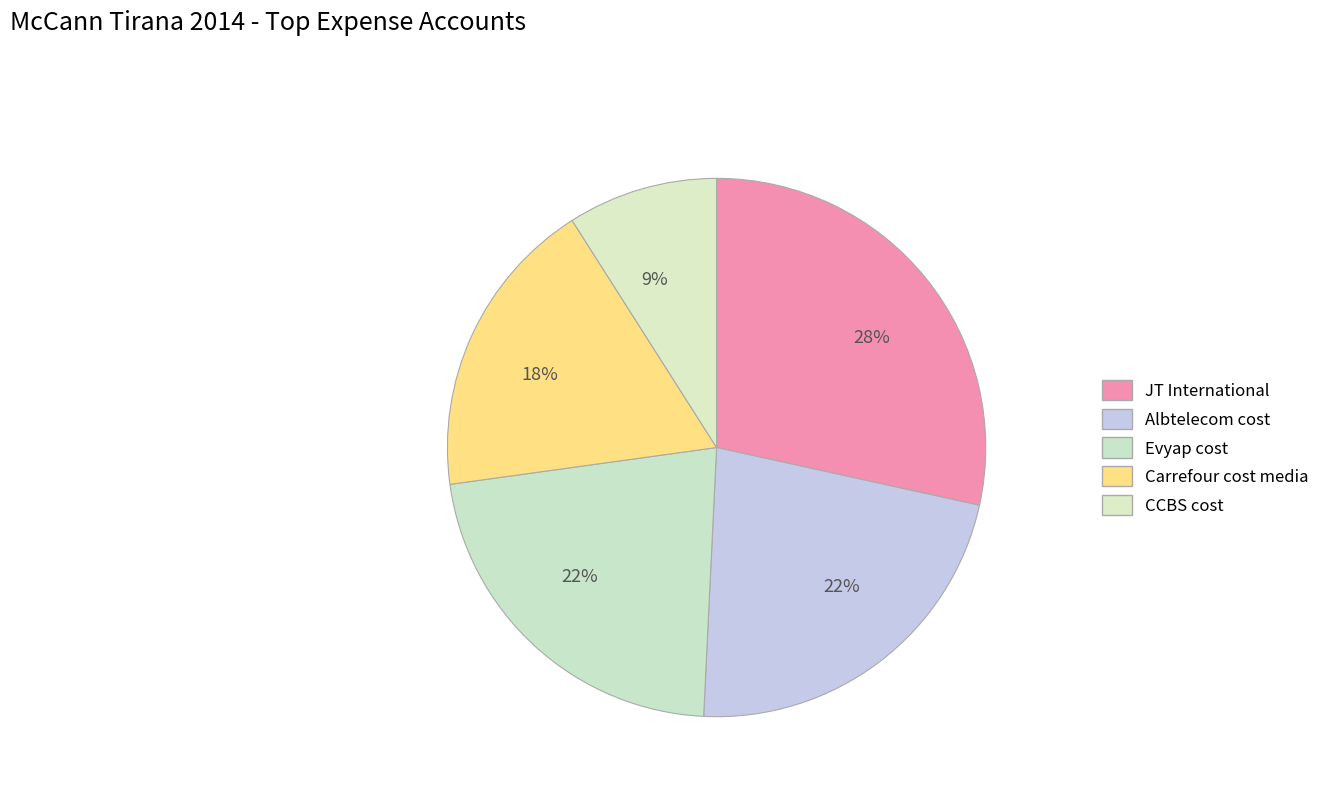

How many segments does this pie chart have?

5